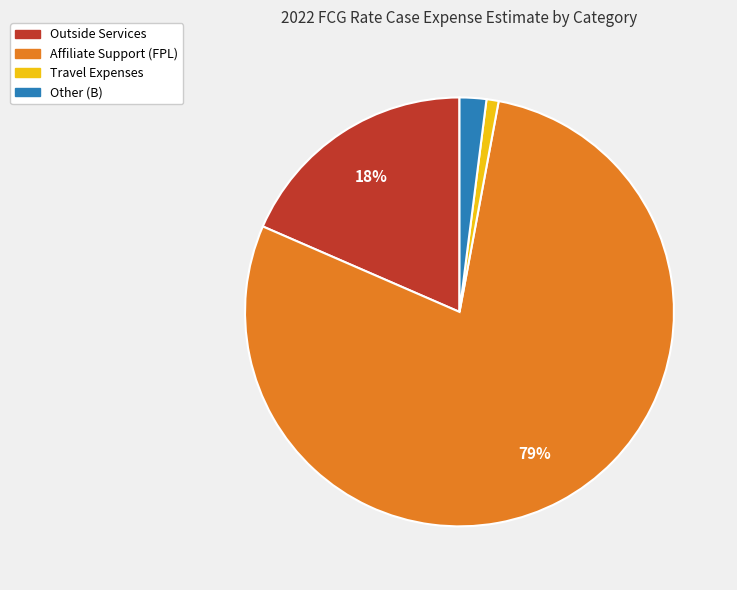

The Other (B) slice represents 2% of the pie. True or false?

True